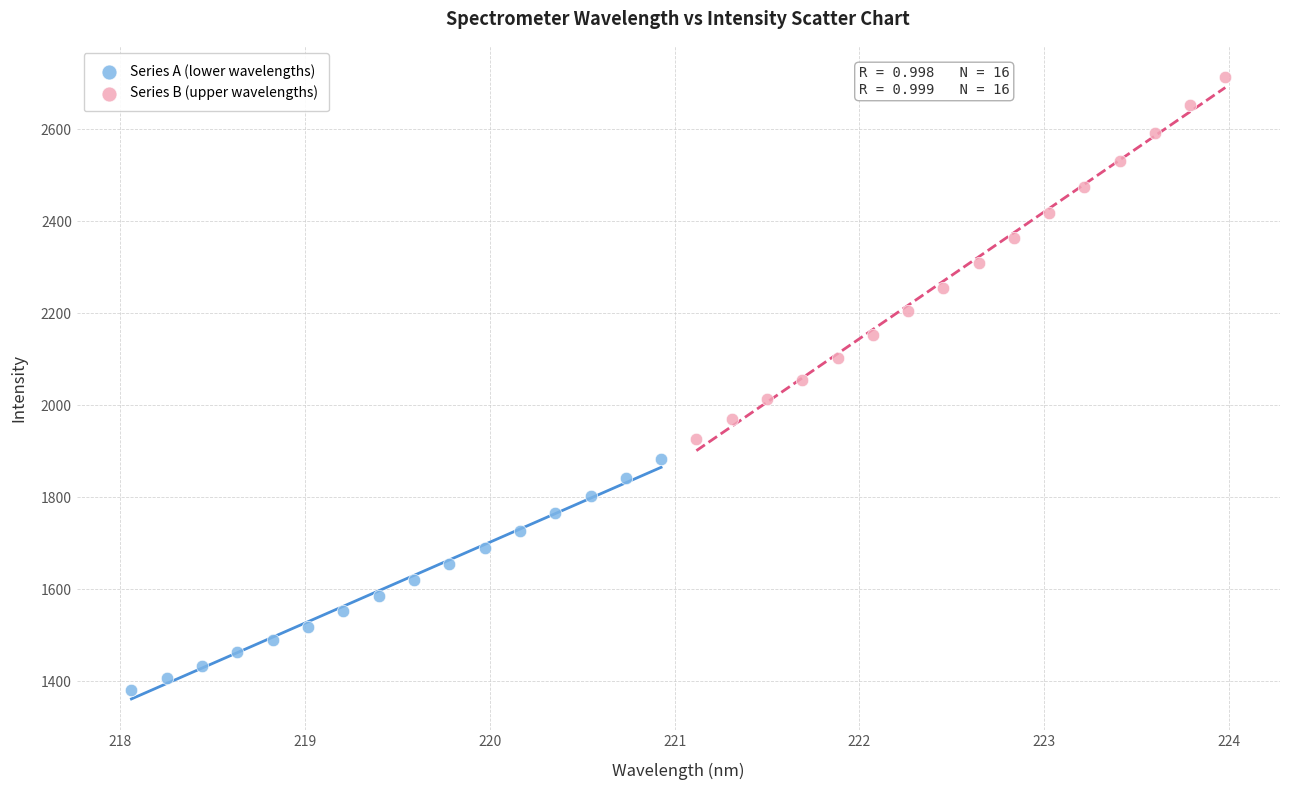

Which series has the largest Y range (max minus min)?

Series B (upper wavelengths)